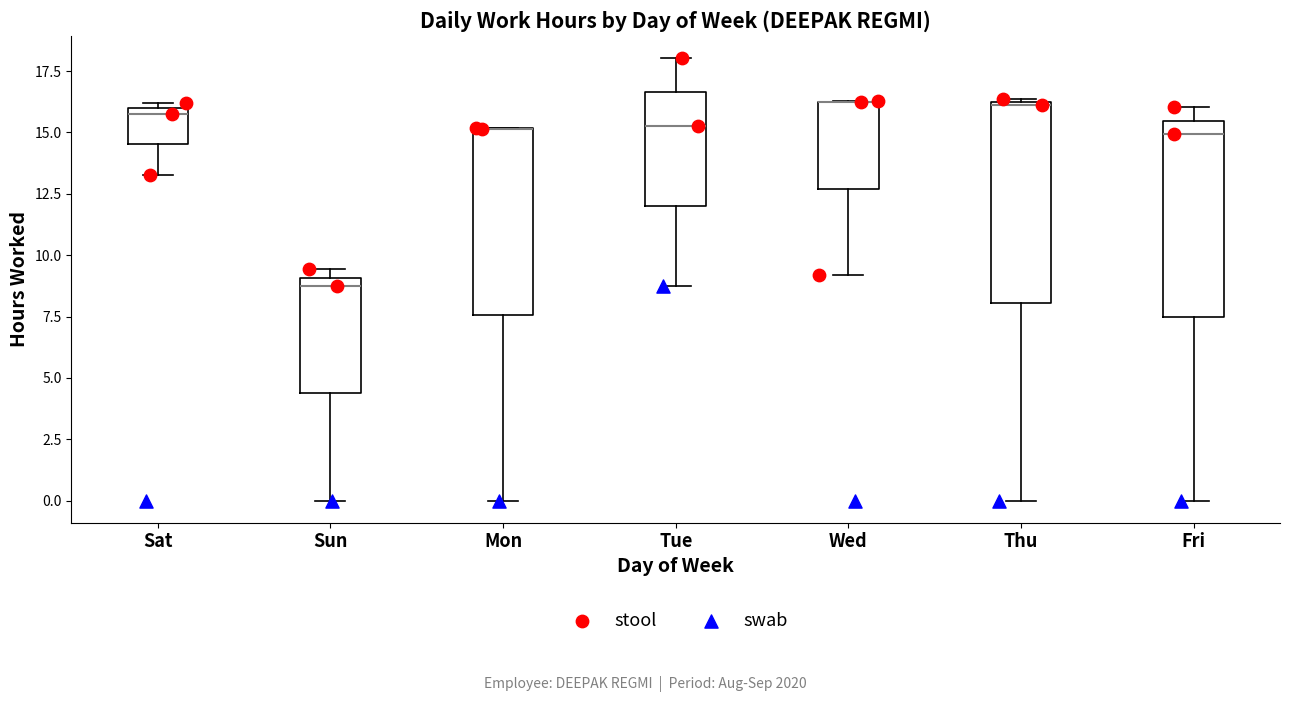

Where is the lower edge of the box for Sat on the y-axis? The values are not printed on the chart, so give them approximately, as read against the axis.

14.5